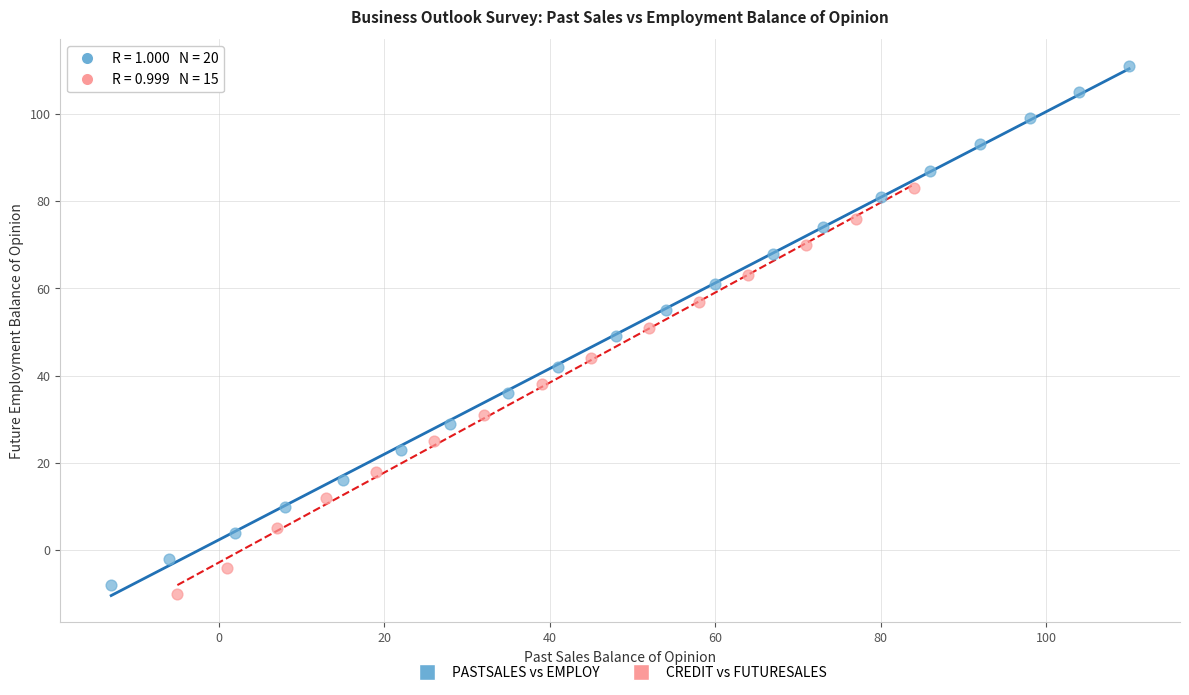

Which series has the widest spread of Y values?

PASTSALES vs EMPLOY